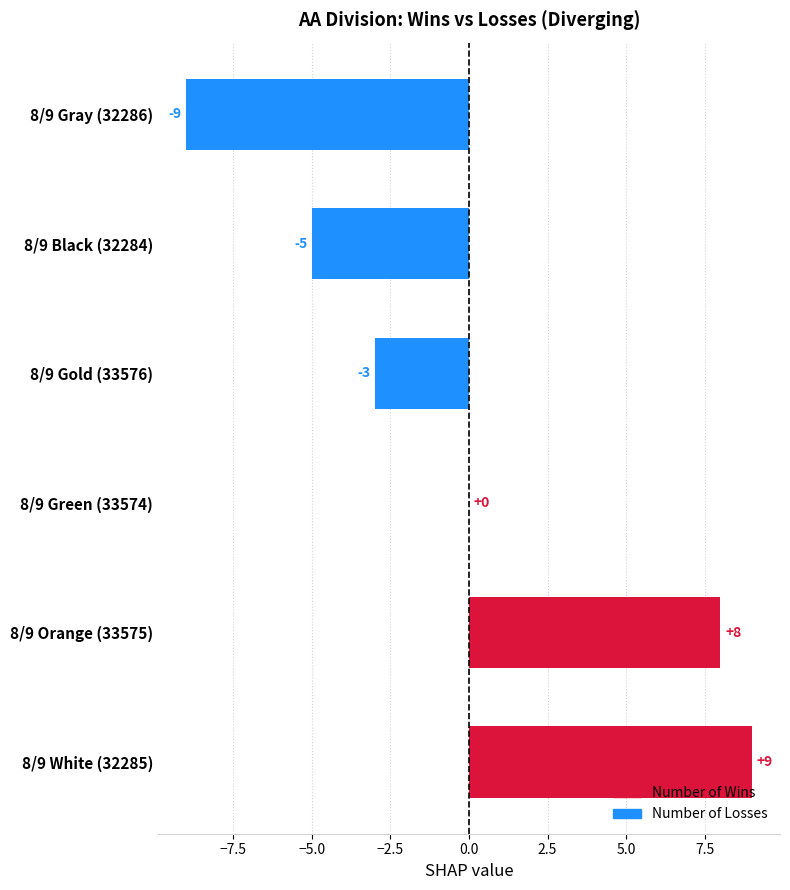

Which category has the highest value across all series?

8/9 White (32285)